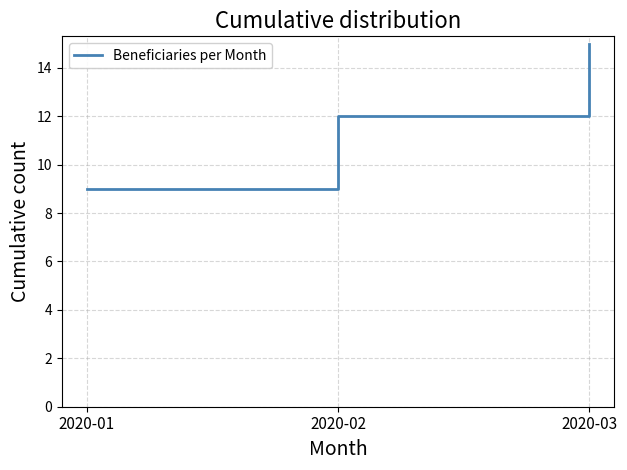

Rank the categories by value from highest to lowest.

2020-03, 2020-02, 2020-01